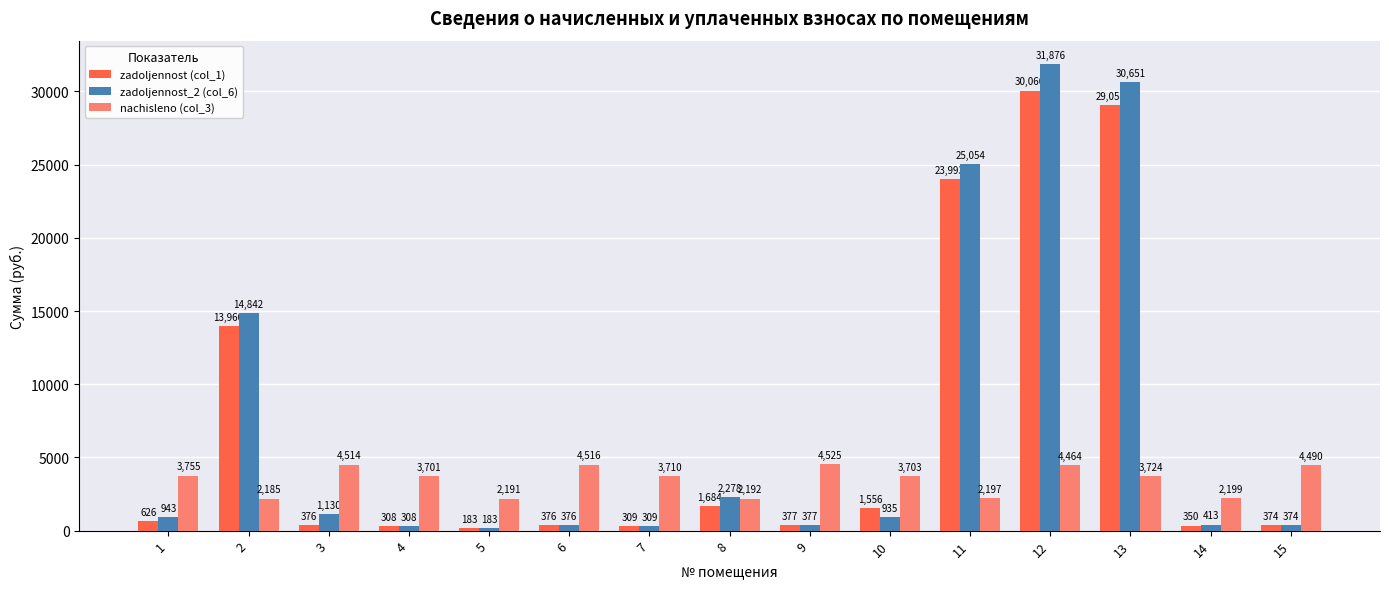

What is the sum of the zadoljennost (col_1) values at 6 and 10?

1932.3